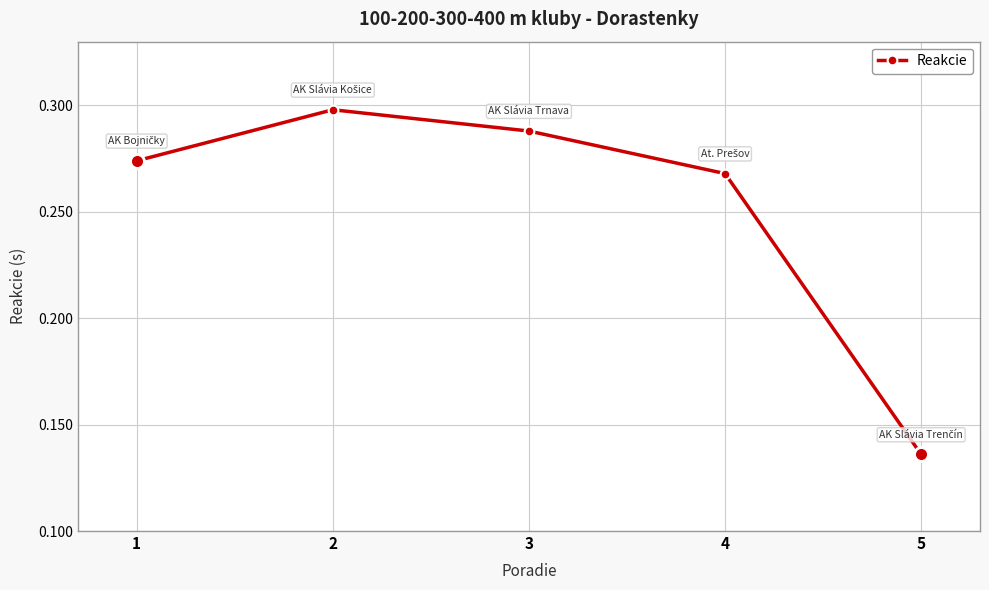

How many categories are shown in the chart?

5